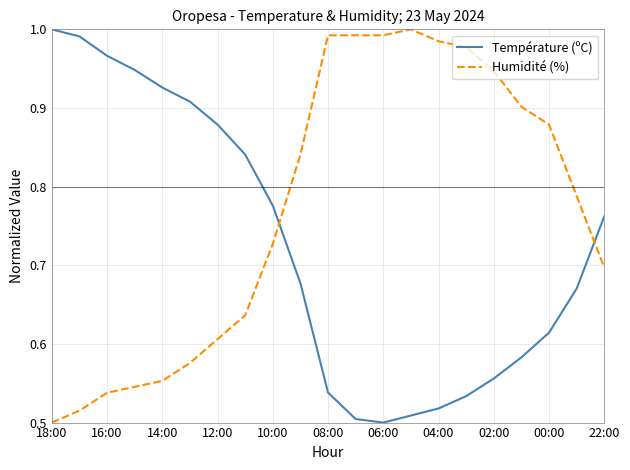

After their last crossing, which series has the higher values: Humidité (%) or Température (ºC)?

Température (ºC)